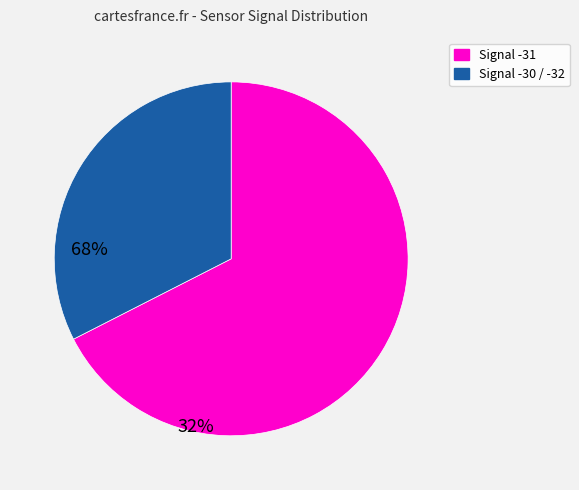

Does any single category account for the majority?

Yes